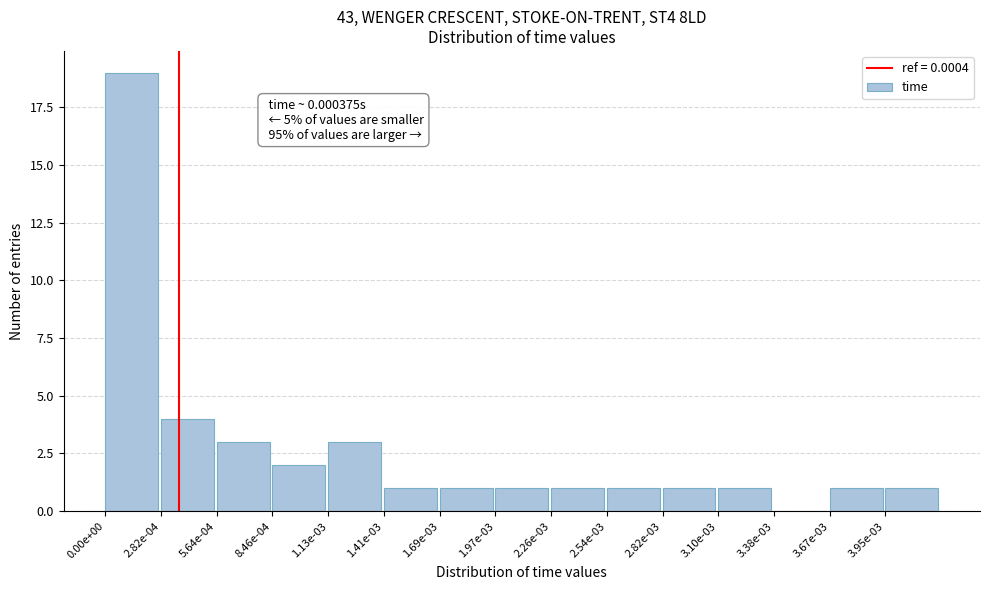

Reading left to right, transcribe all the data shown in this chart.

0.00e+00=19	2.82e-04=4	5.64e-04=3	8.46e-04=2	1.13e-03=3	1.41e-03=1	1.69e-03=1	1.97e-03=1	2.26e-03=1	2.54e-03=1	2.82e-03=1	3.10e-03=1	3.38e-03=0	3.67e-03=1	3.95e-03=1